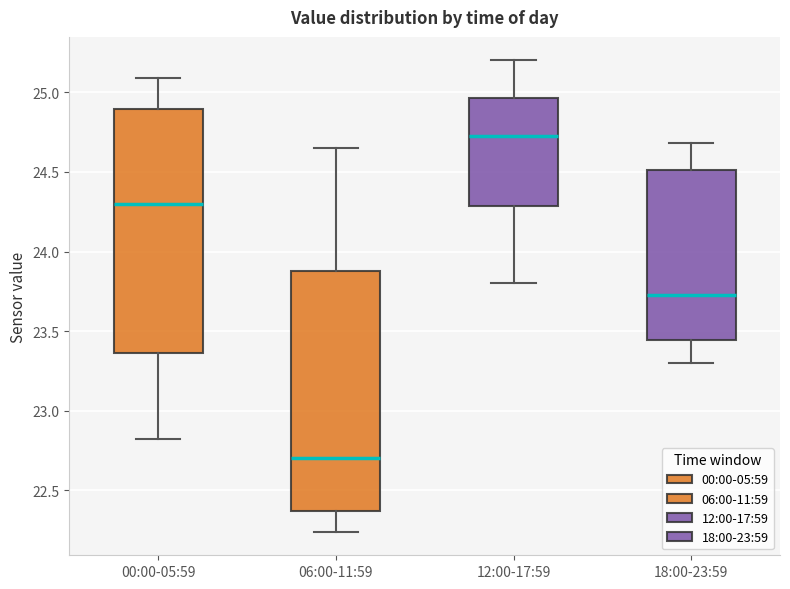

Reading left to right, read every box against the y-axis: the position of its median line, the range the box covers, and the ends of its whiskers. The values are not printed on the chart, so give them approximately, as read against the axis.

00:00-05:59: median 24.30, box 23.35 to 24.90, whiskers 22.80 to 25.10
06:00-11:59: median 22.70, box 22.35 to 23.90, whiskers 22.25 to 24.65
12:00-17:59: median 24.75, box 24.30 to 24.95, whiskers 23.80 to 25.20
18:00-23:59: median 23.75, box 23.45 to 24.50, whiskers 23.30 to 24.70